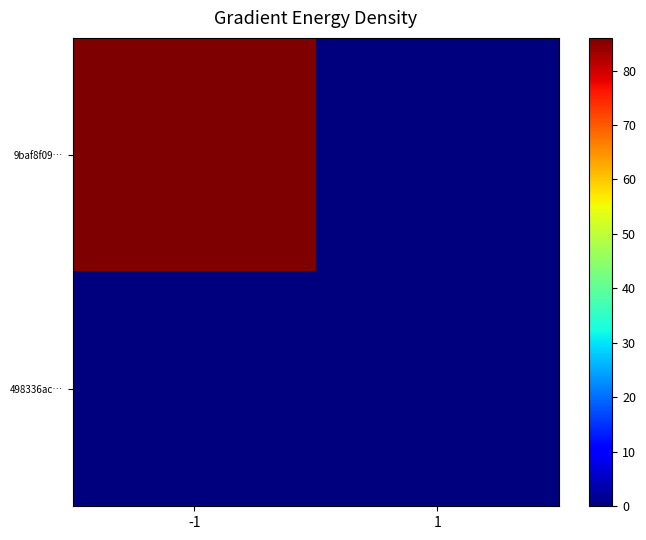

List the series in order of their overall mean, highest first.

9baf8f09…, 498336ac…